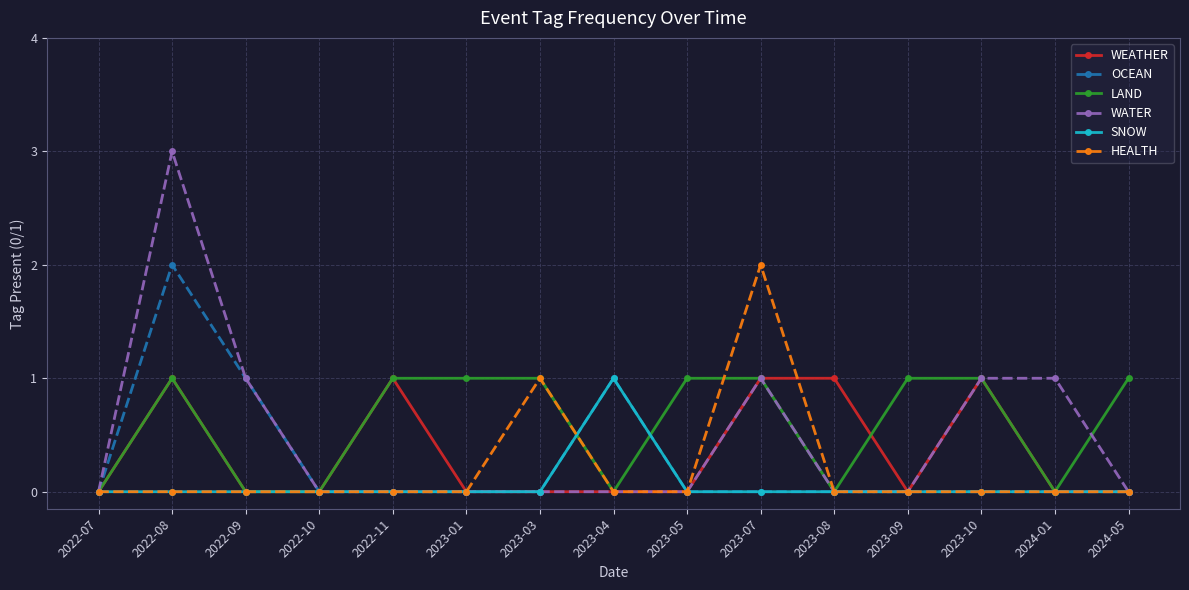

Reading left to right, transcribe all the data shown in this chart.

WEATHER: 0	1	0	0	1	0	0	0	0	1	1	0	1	0	0
OCEAN: 0	2	1	0	0	0	0	1	0	0	0	0	0	0	0
LAND: 0	1	0	0	1	1	1	0	1	1	0	1	1	0	1
WATER: 0	3	1	0	0	0	0	0	0	1	0	0	1	1	0
SNOW: 0	0	0	0	0	0	0	1	0	0	0	0	0	0	0
HEALTH: 0	0	0	0	0	0	1	0	0	2	0	0	0	0	0